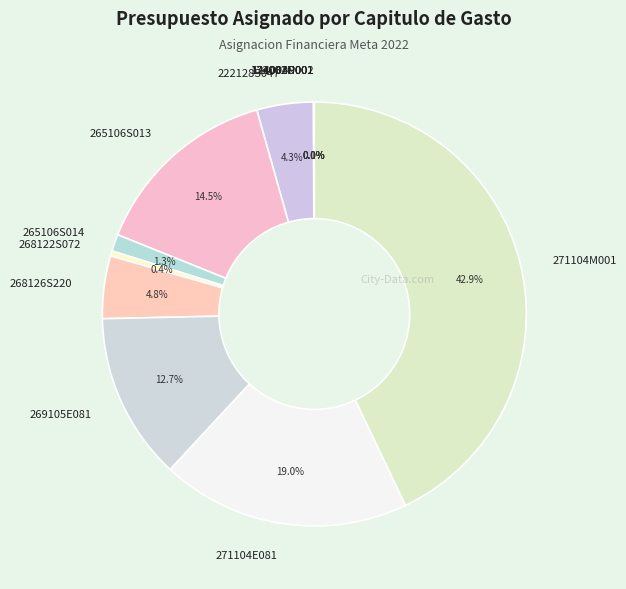

Which slice is the largest?

271104M001